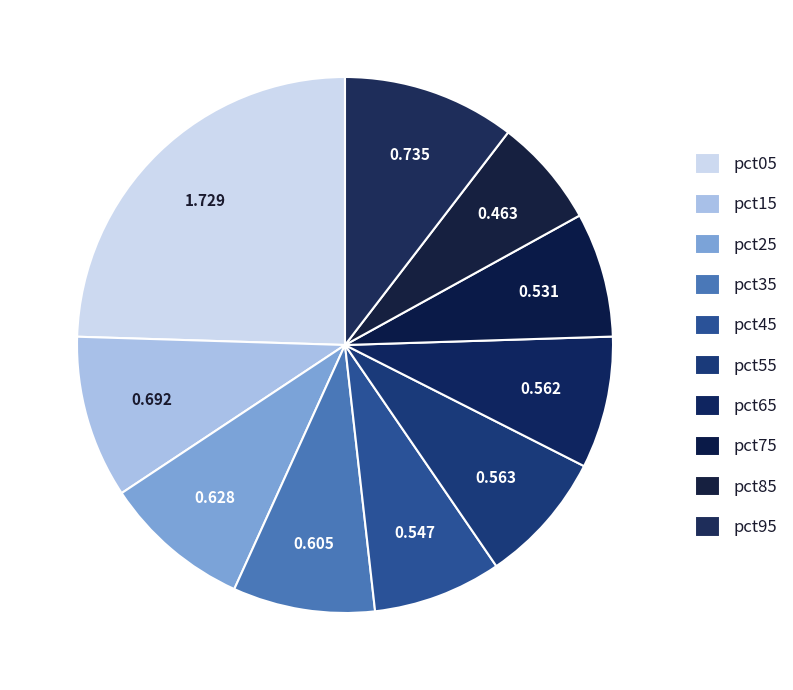

What percentage is the pct25 slice, to the nearest percent?

9%